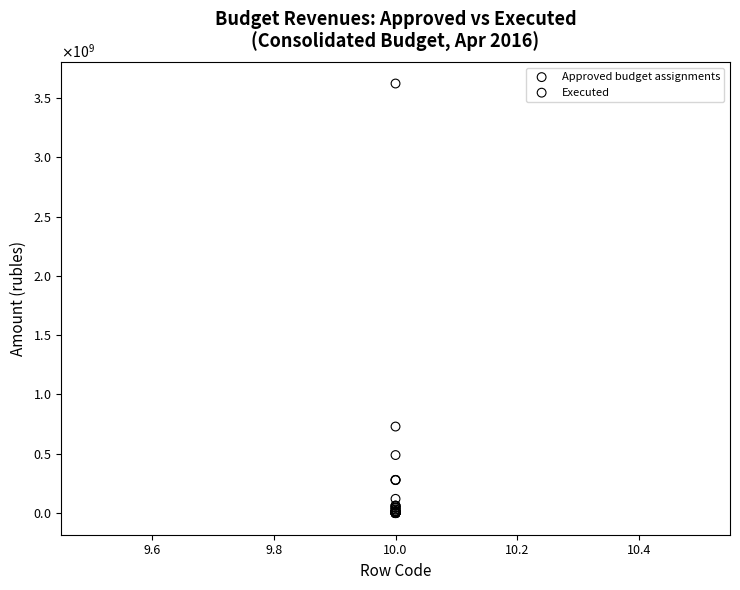

Which series contains the highest Y value?

Approved budget assignments